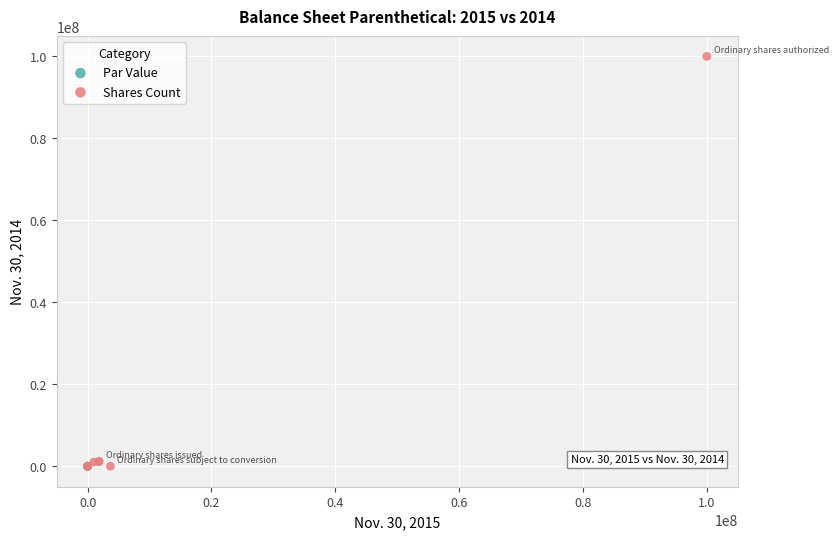

Which series reaches the maximum Y coordinate?

Shares Count